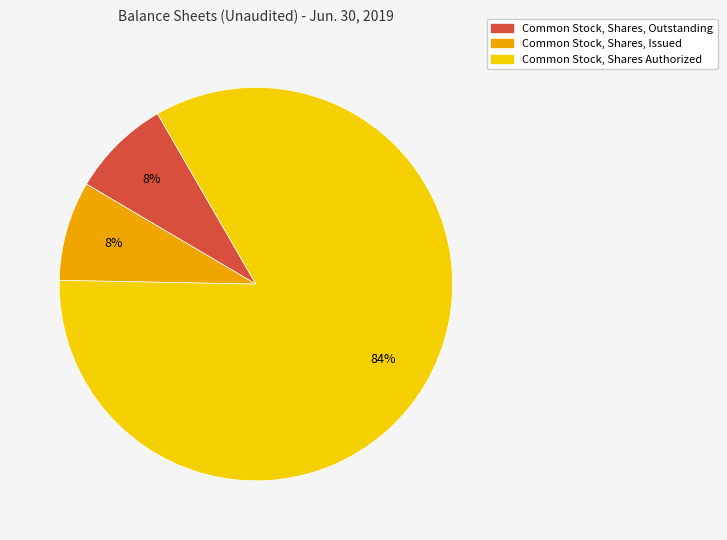

To the nearest percent, what is the average slice percentage?

33%